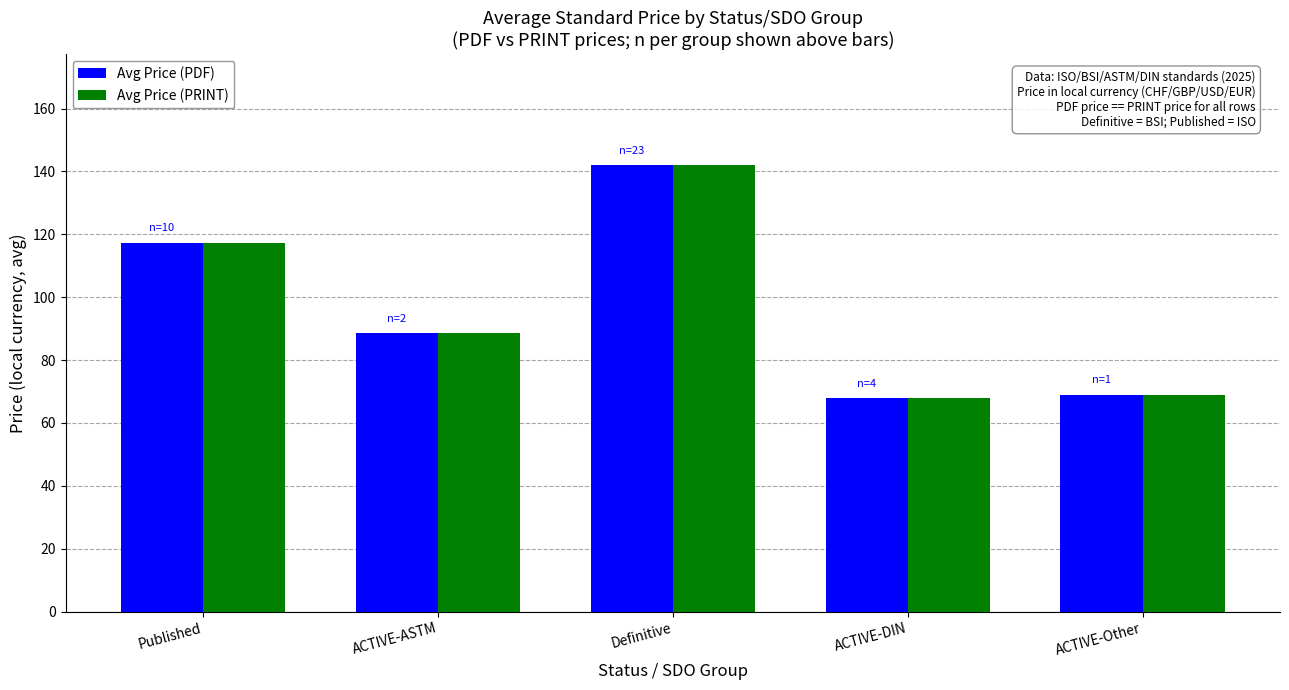

At which category is the sum across all series the highest?

Definitive